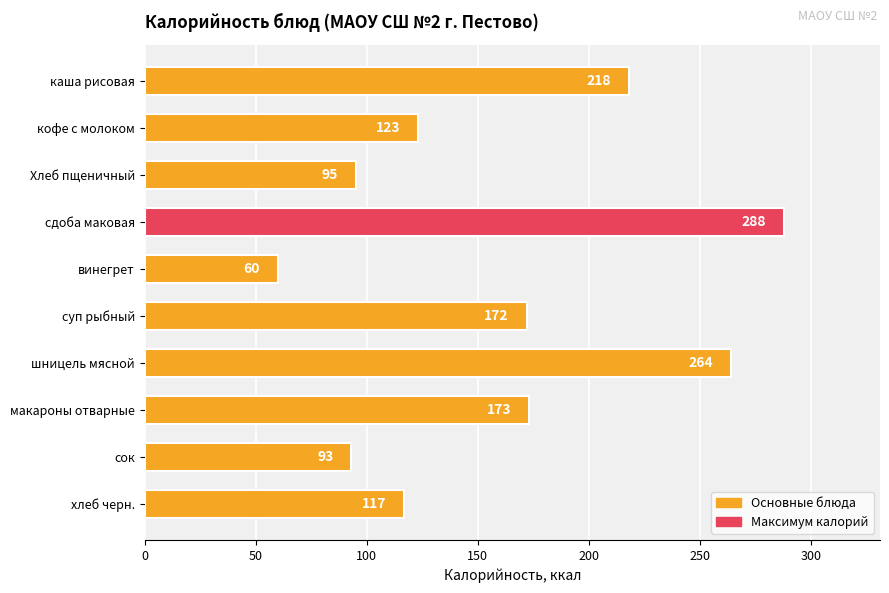

What is the value of the 2nd bar from the top?

123